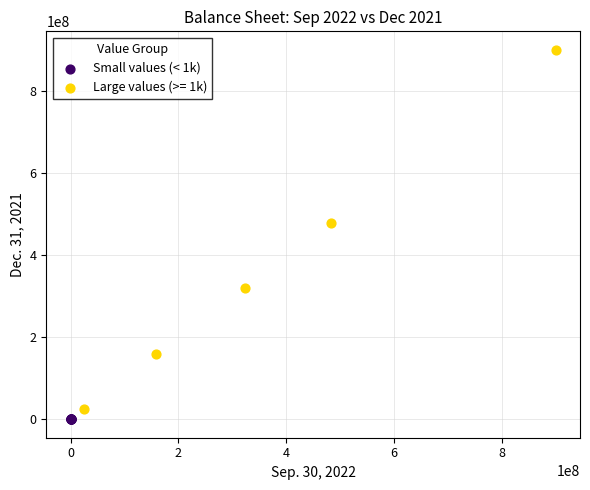

Which series has the widest spread of Y values?

Large values (>= 1k)